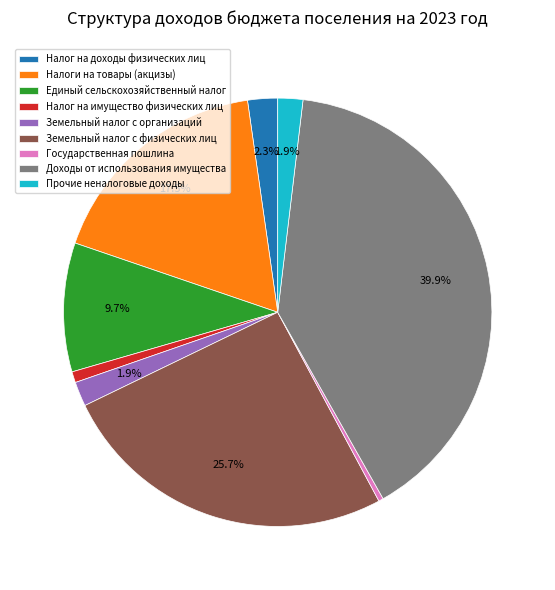

How many slices are in this pie chart?

9